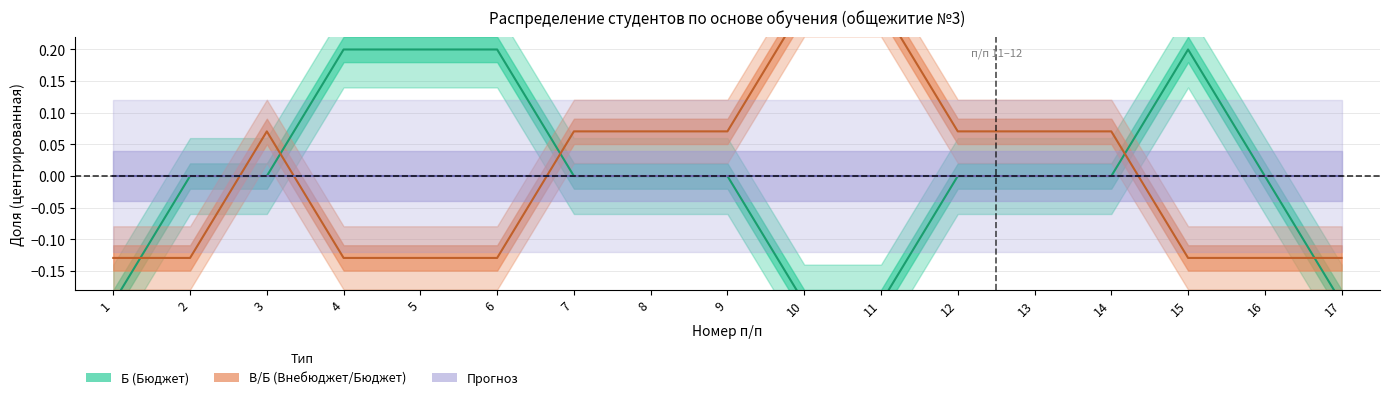

How many data points in Б (Бюджет) are above 0?

4